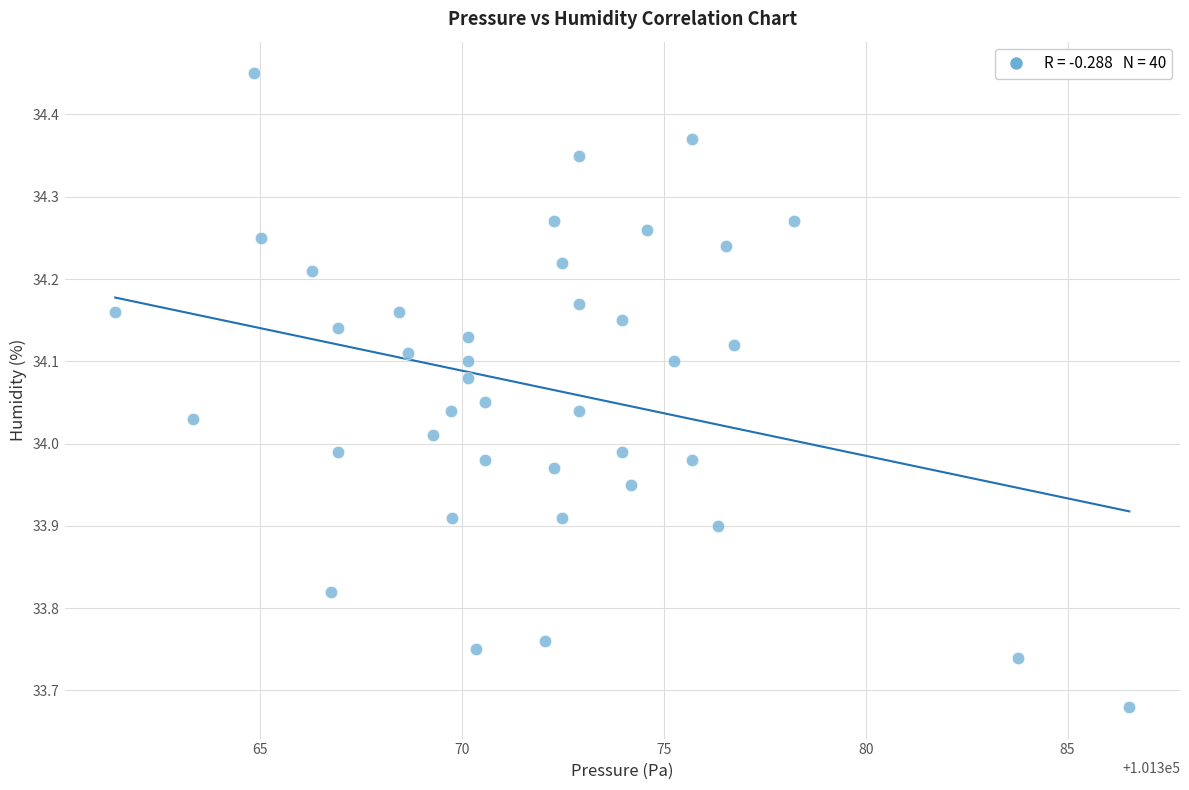

What is the range of Y values (max minus min)?

0.8